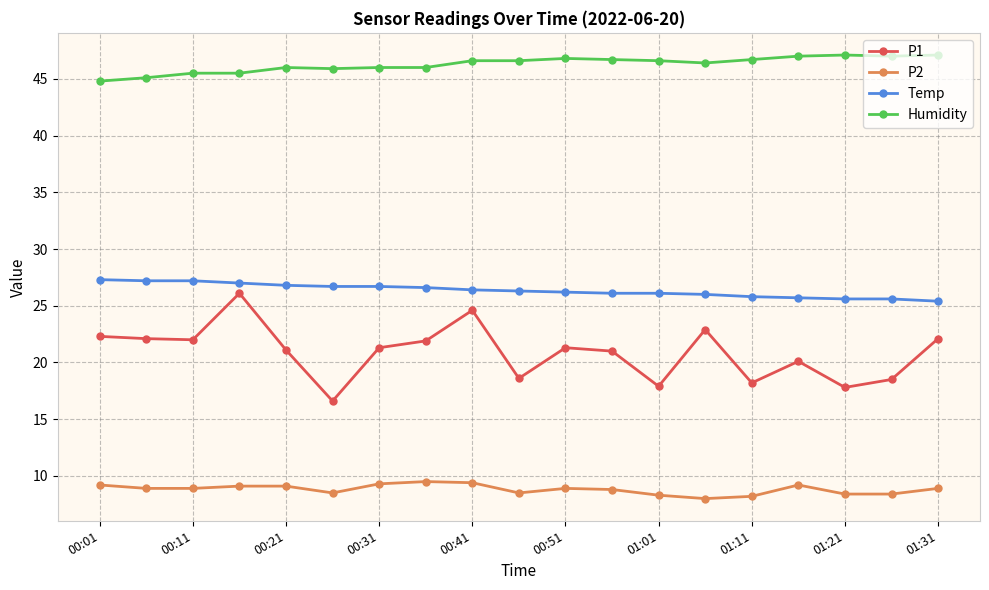

At how many categories does at least one series exceed 30?

19